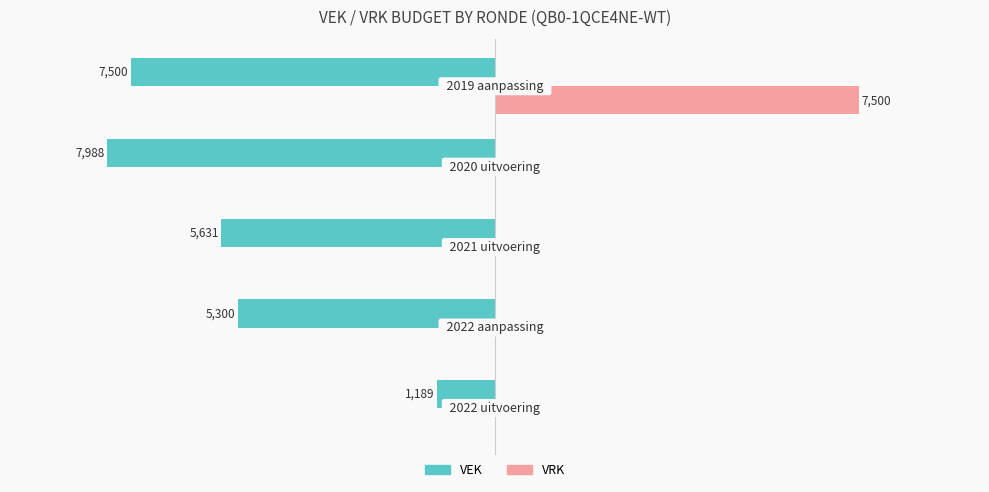

What are all the series names shown in the legend?

VEK, VRK